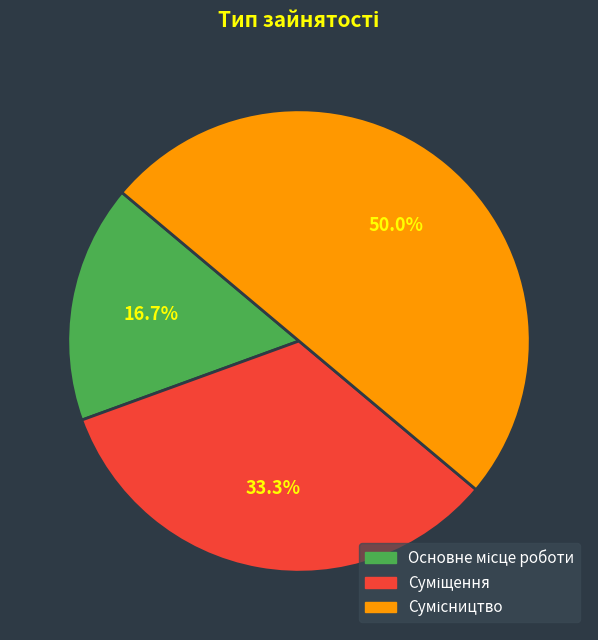

How many segments does this pie chart have?

3